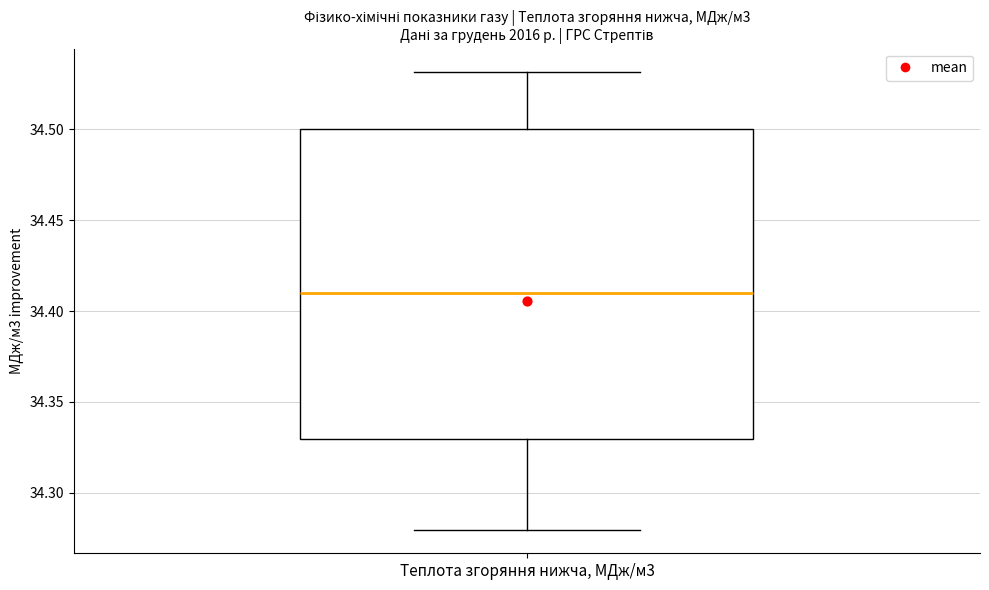

Where does the median line of the box for Теплота згоряння нижча, МДж/м3 sit on the y-axis? The values are not printed on the chart, so give them approximately, as read against the axis.

34.41